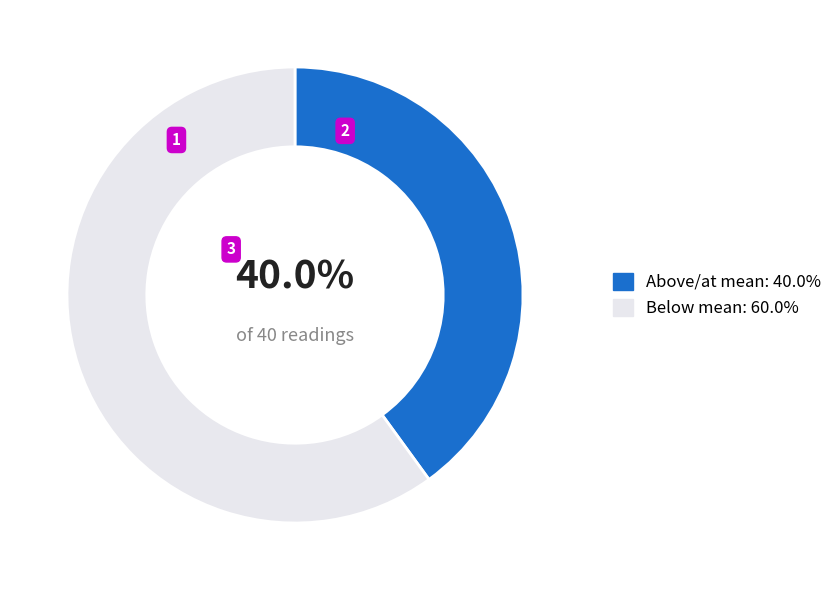

What is the ratio of the value at Above/at mean: 40.0% to the value at Below mean: 60.0%?

0.7